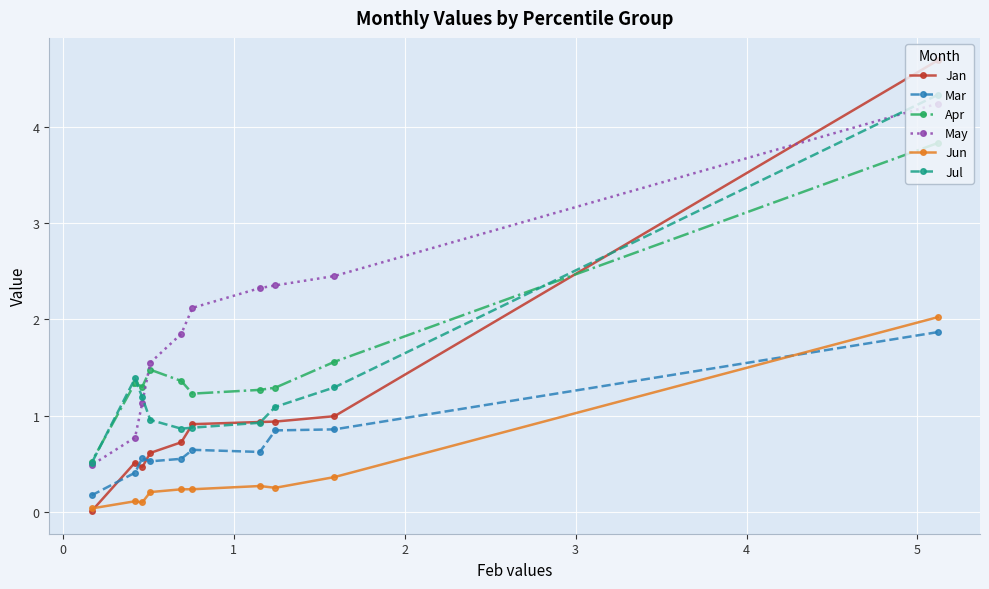

What is the greatest value displayed?

4.7